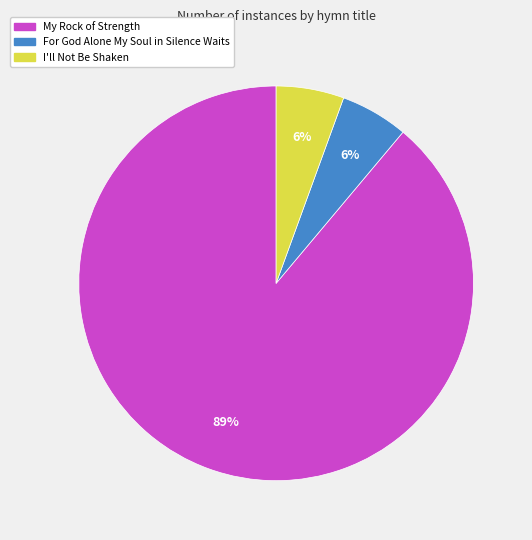

What percentage is the For God Alone My Soul in Silence Waits slice, to the nearest percent?

6%